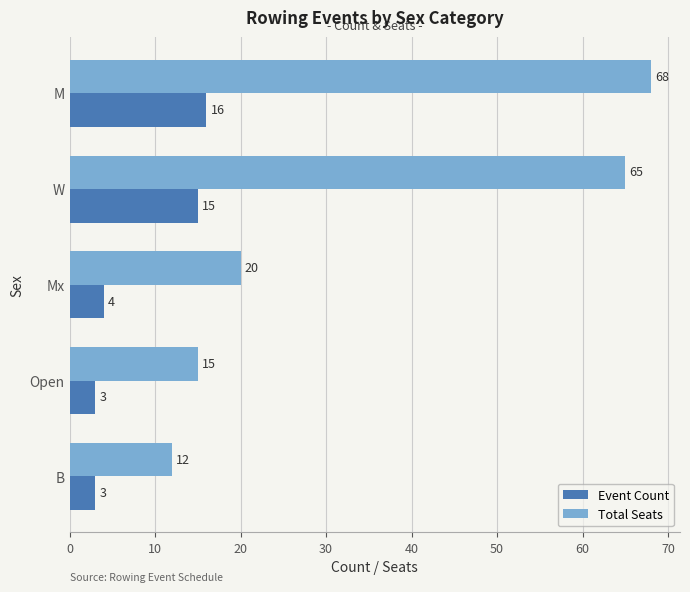

Which label corresponds to the largest value in the chart?

M